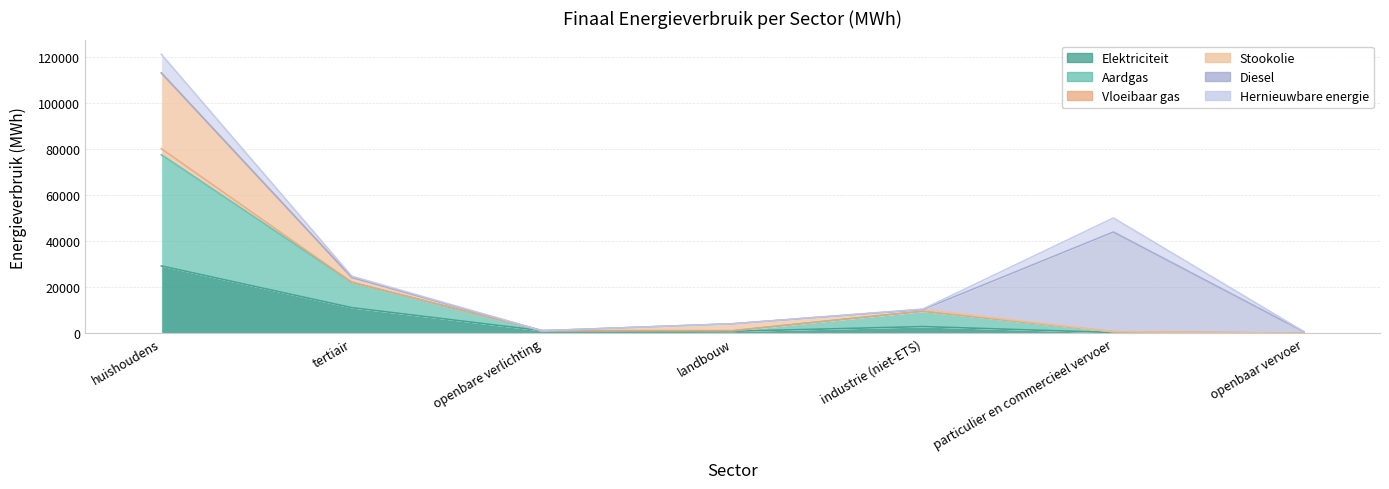

At which label does Aardgas reach its peak?

huishoudens